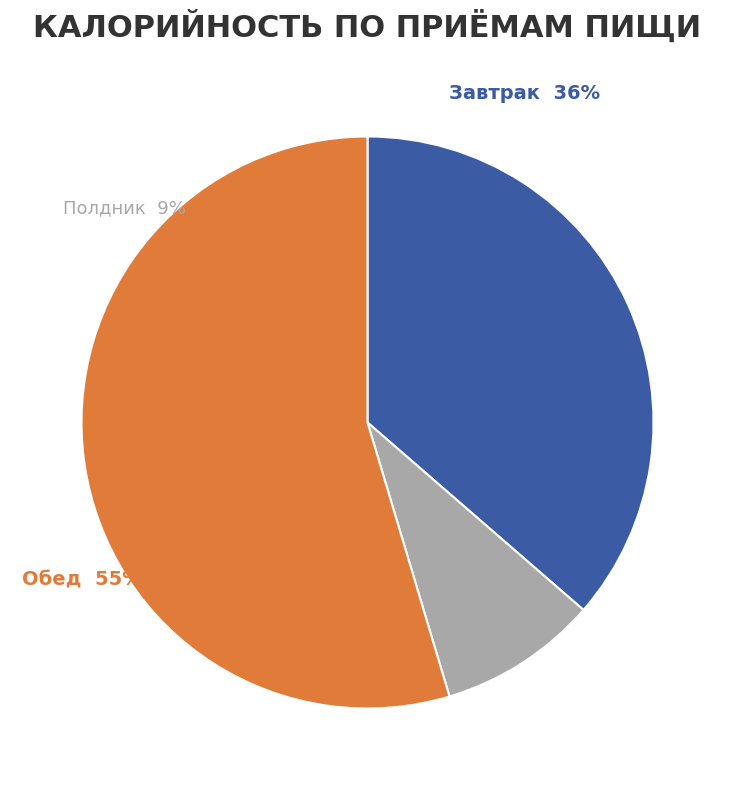

What is the smallest slice in the pie chart?

Полдник